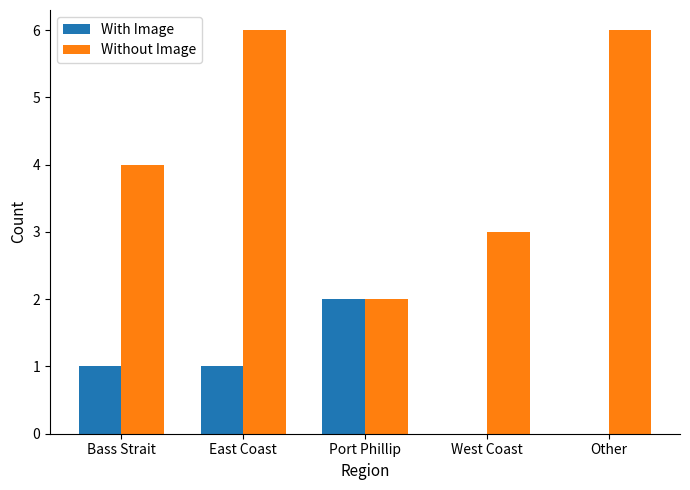

The Without Image series shows 6 at Bass Strait. True or false?

False